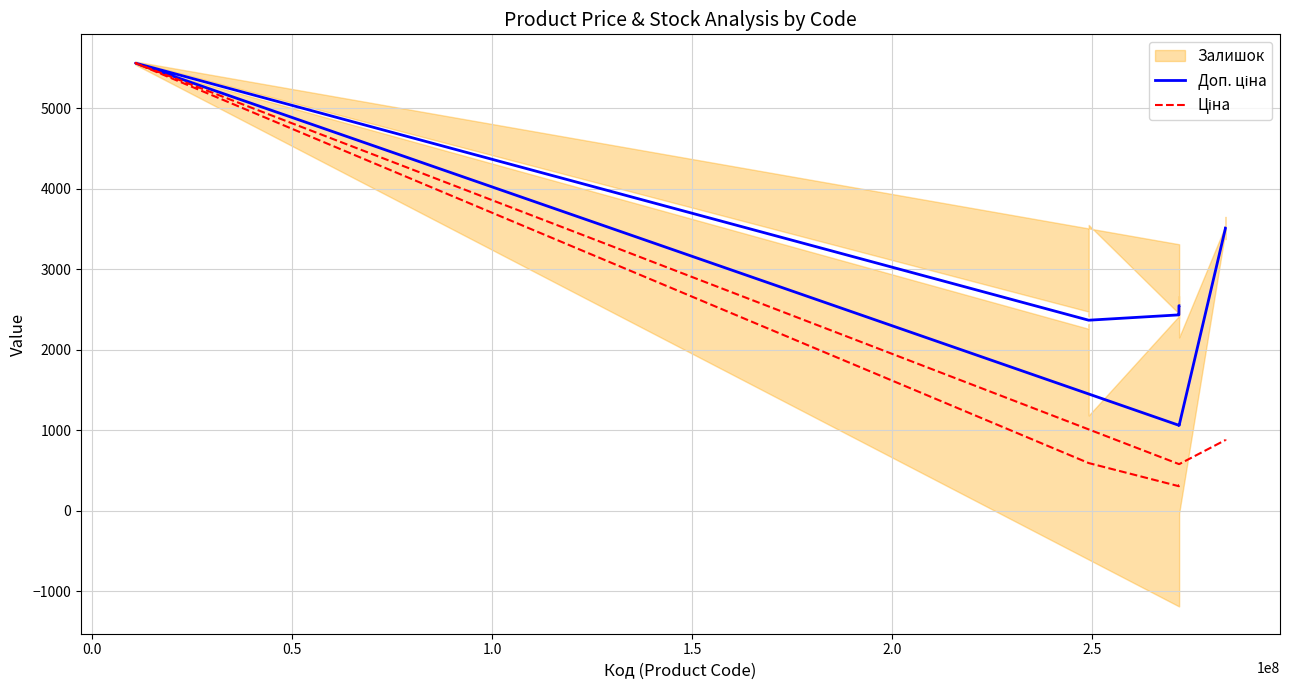

In Ціна, how many points are higher than both neighbors (excluding endpoints)?

1